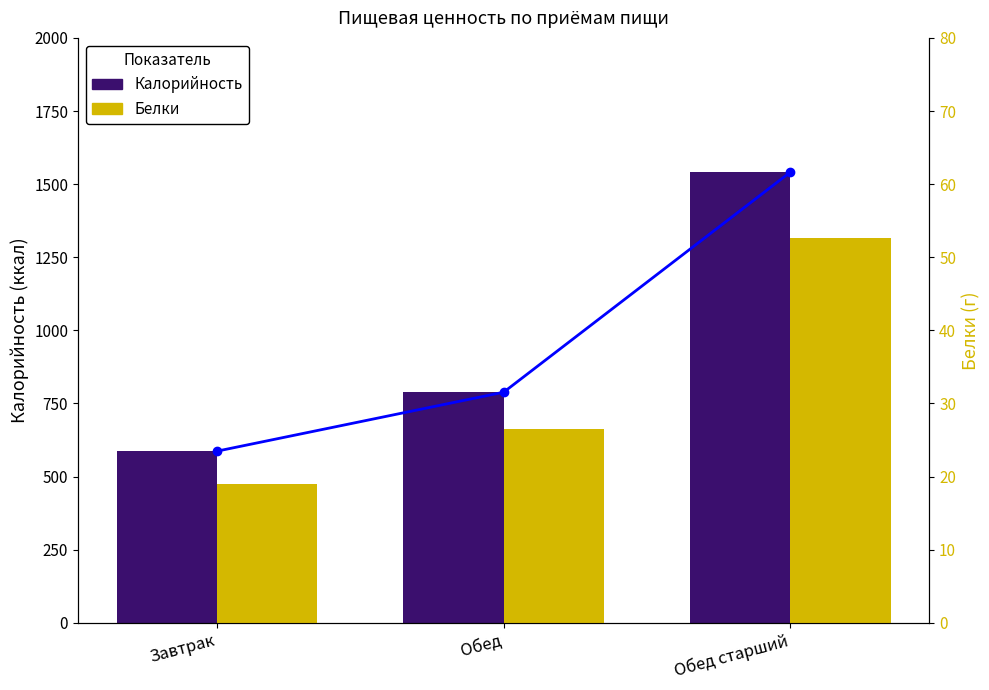

What is the spread (max minus min) of values at Завтрак?

568.0